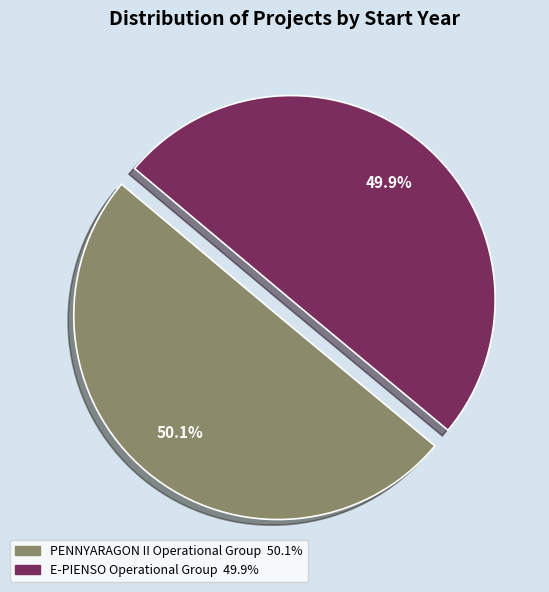

How many segments does this pie chart have?

2